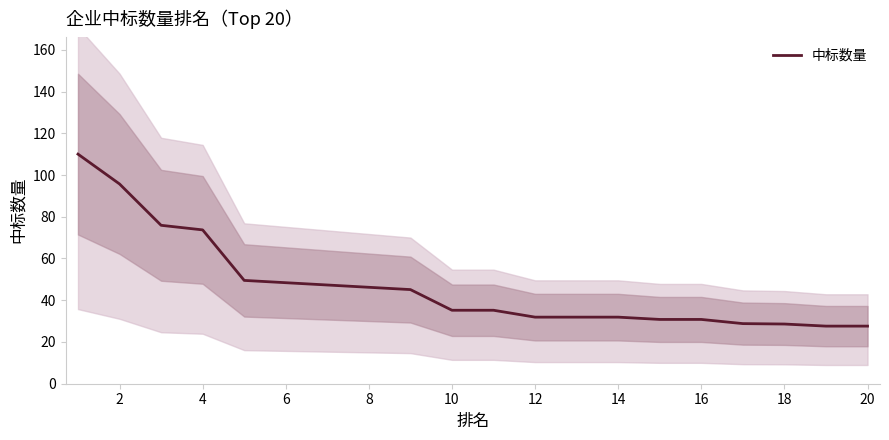

The value of 中标数量 at 6 is 29.2. True or false?

False